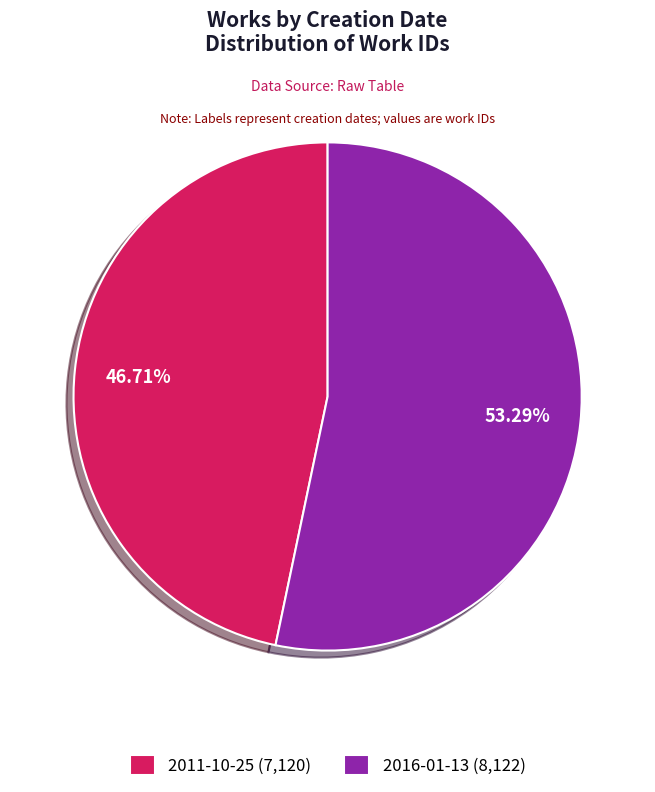

To the nearest percent, what is the difference between the 2016-01-13 and 2011-10-25 slice percentages?

7%